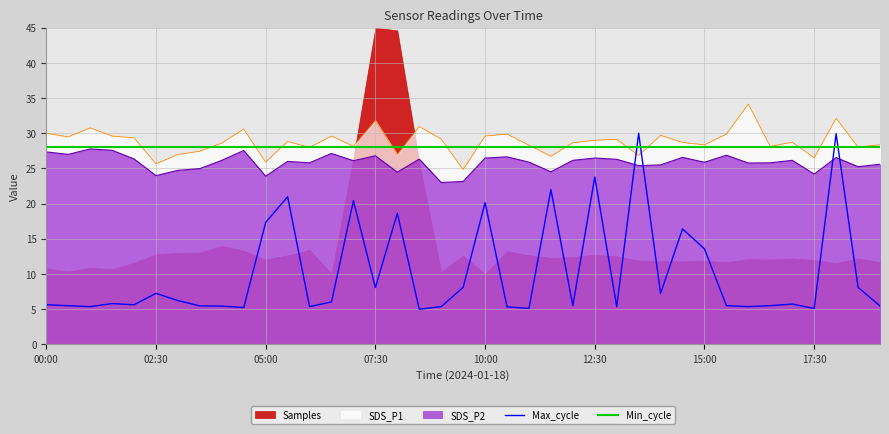

What is the label of the 26th point from the right?

06:30